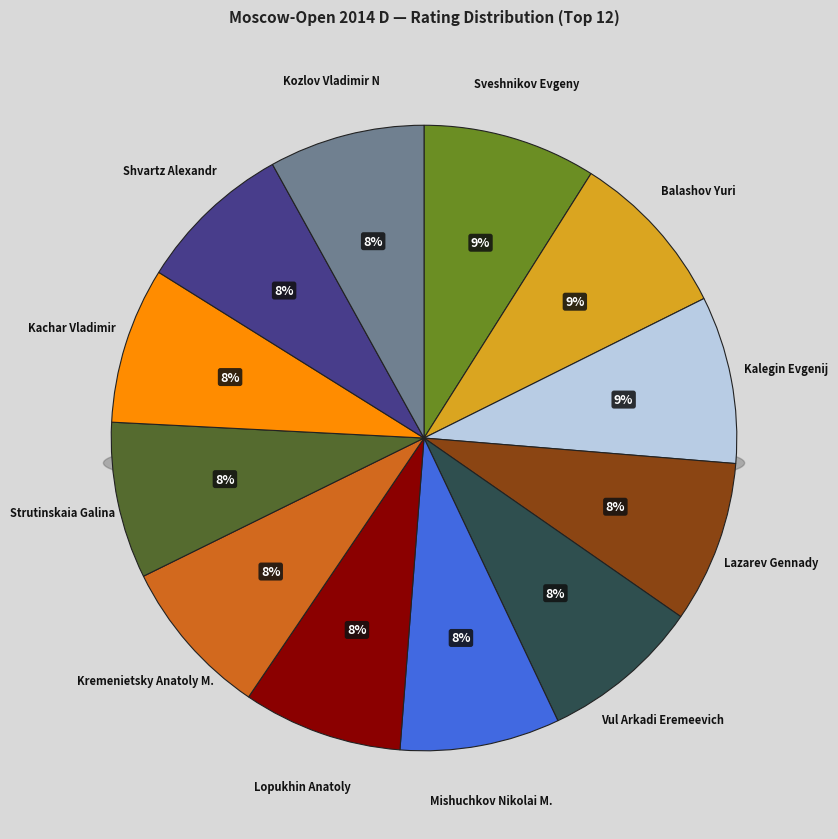

Is it true that Lopukhin Anatoly is 8% of the pie?

True